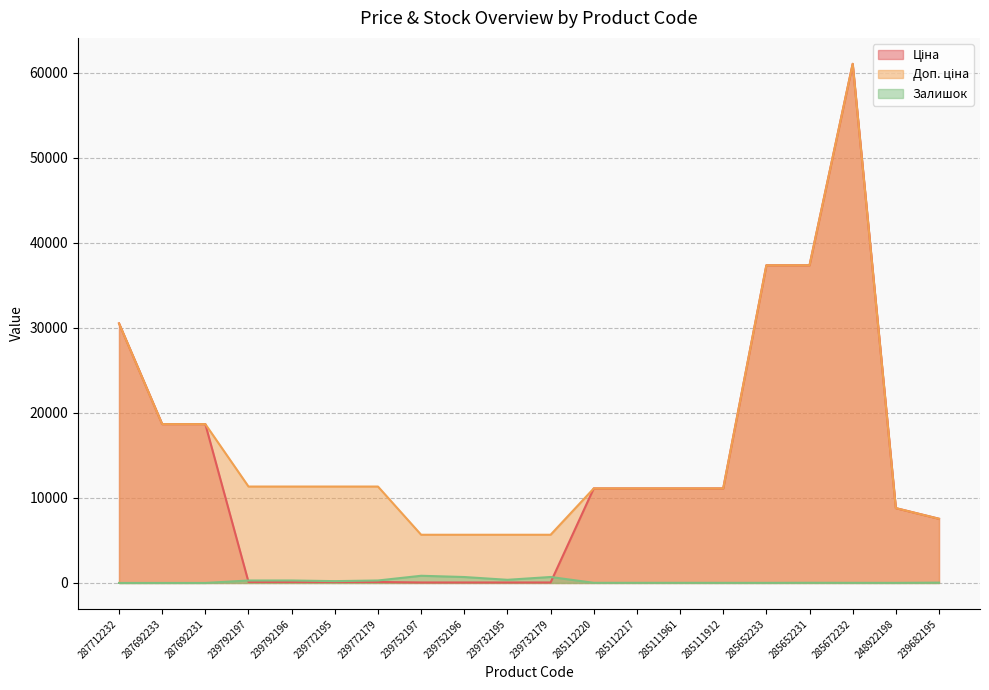

What is the difference between the maximum and minimum values in the Ціна series?

60968.0